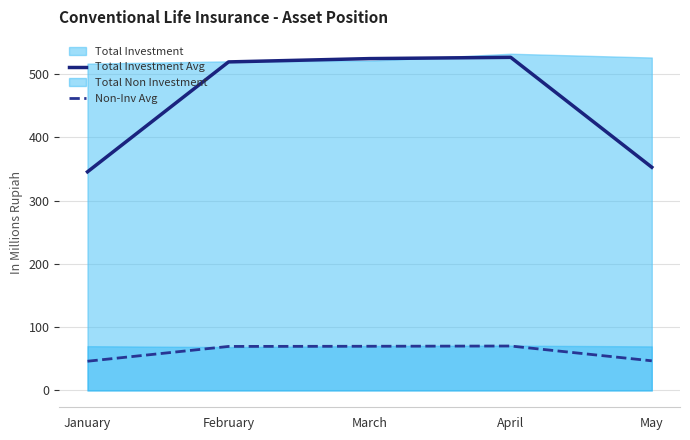

The Non-Inv Avg series shows 70.2 at April. True or false?

True